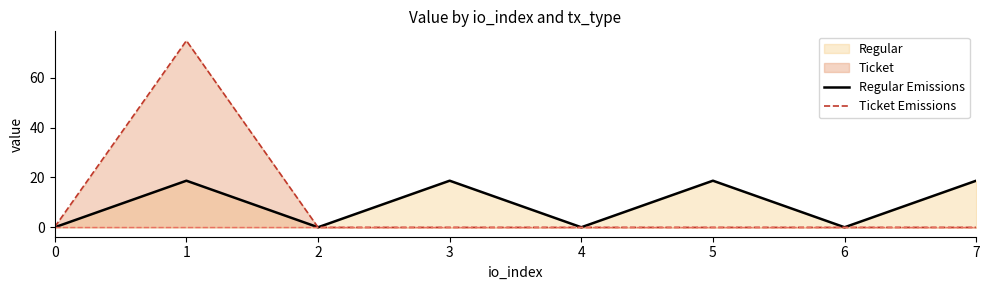

At which category does the chart reach its minimum across all series?

2